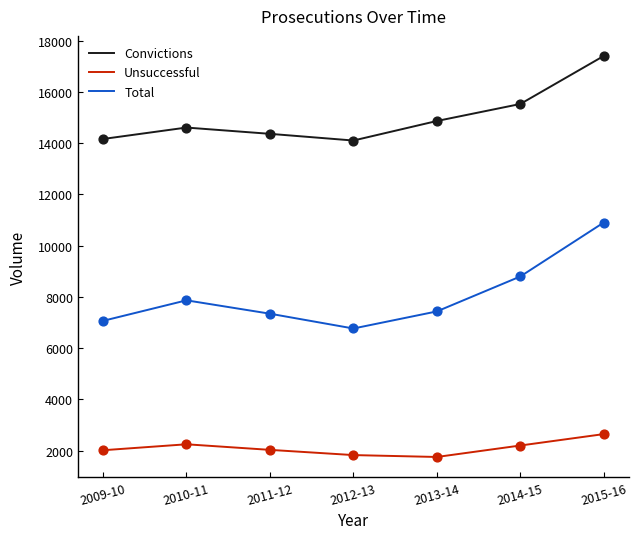

What are all the series names shown in the legend?

Convictions, Unsuccessful, Total